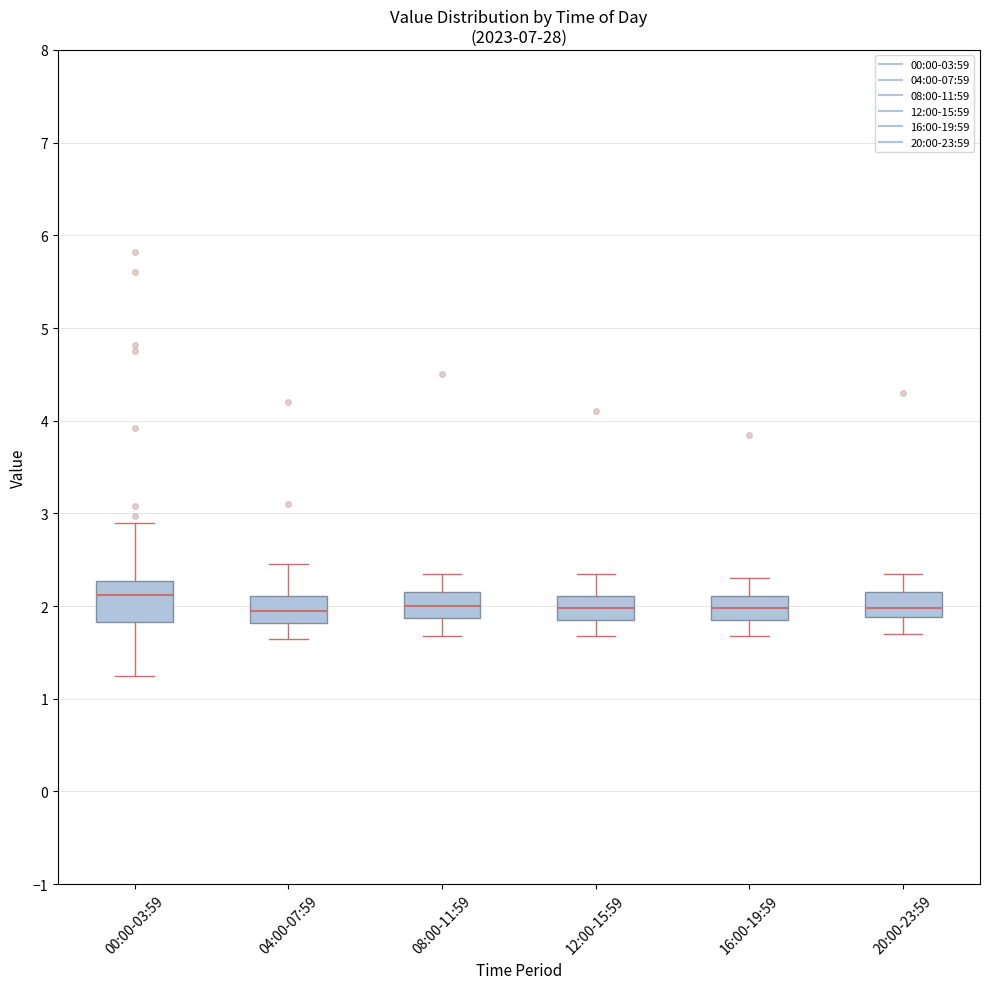

Which box is the tallest, from its lower edge to its upper edge?

00:00-03:59